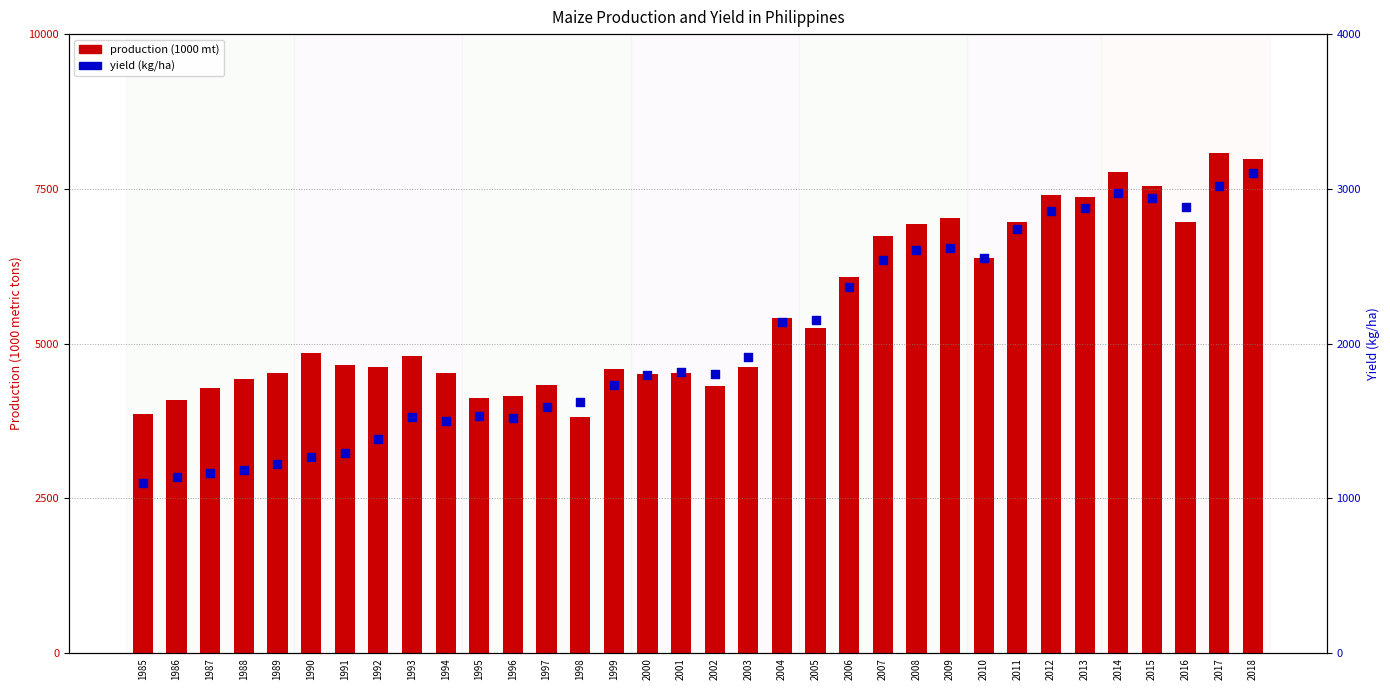

What are all the series names shown in the legend?

production (1000 mt), yield (kg/ha)